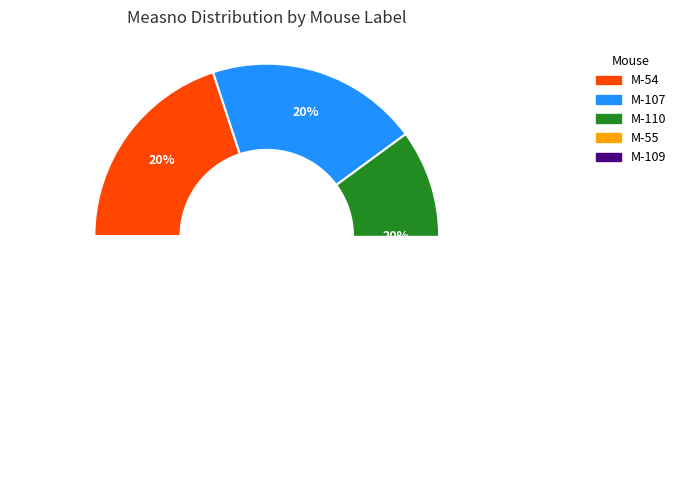

What is the ratio of the value at M-107 to the value at M-54?

1.0